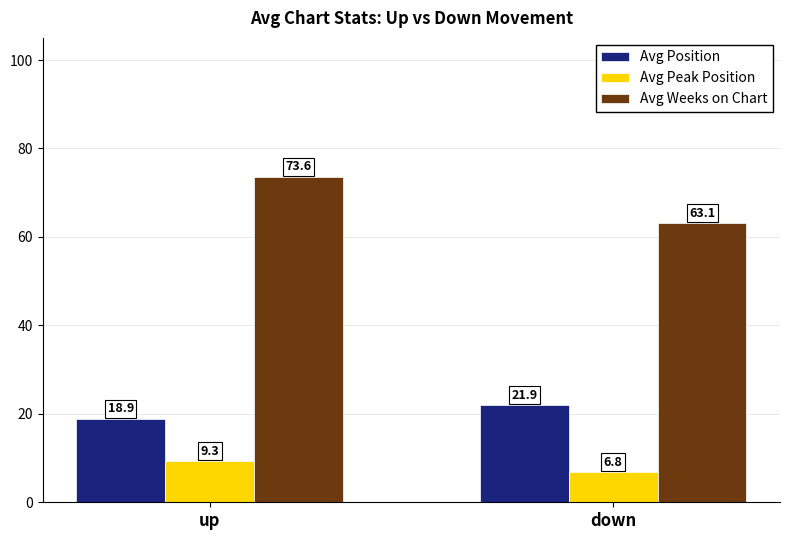

Which series has the largest total across all categories?

Avg Weeks on Chart